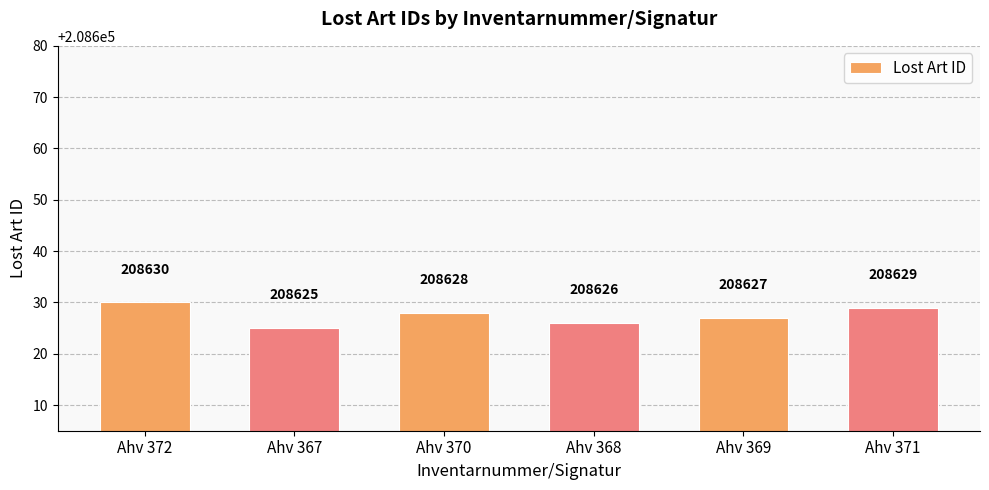

Reading left to right, transcribe all the data shown in this chart.

Ahv 372=208630	Ahv 367=208625	Ahv 370=208628	Ahv 368=208626	Ahv 369=208627	Ahv 371=208629